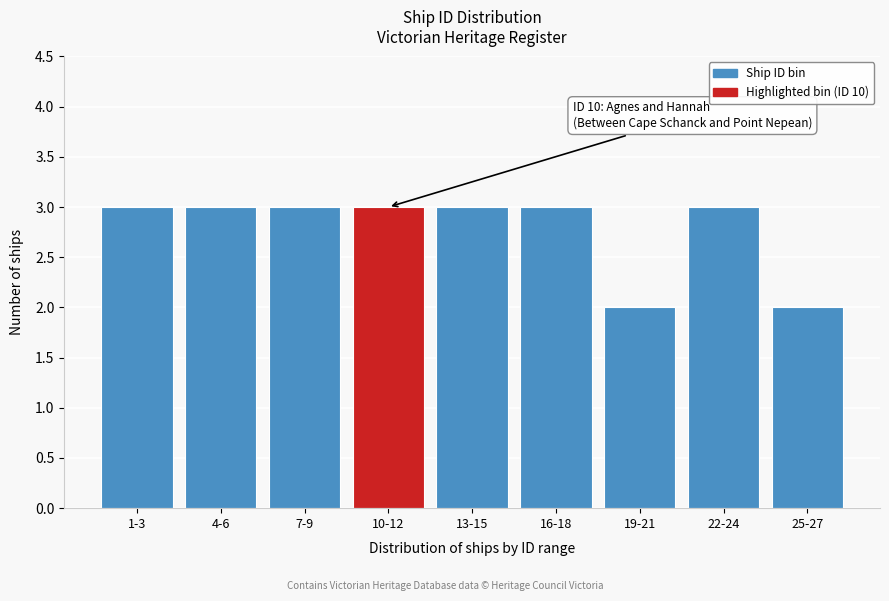

Reading left to right, transcribe all the data shown in this chart.

3	3	3	3	3	3	2	3	2